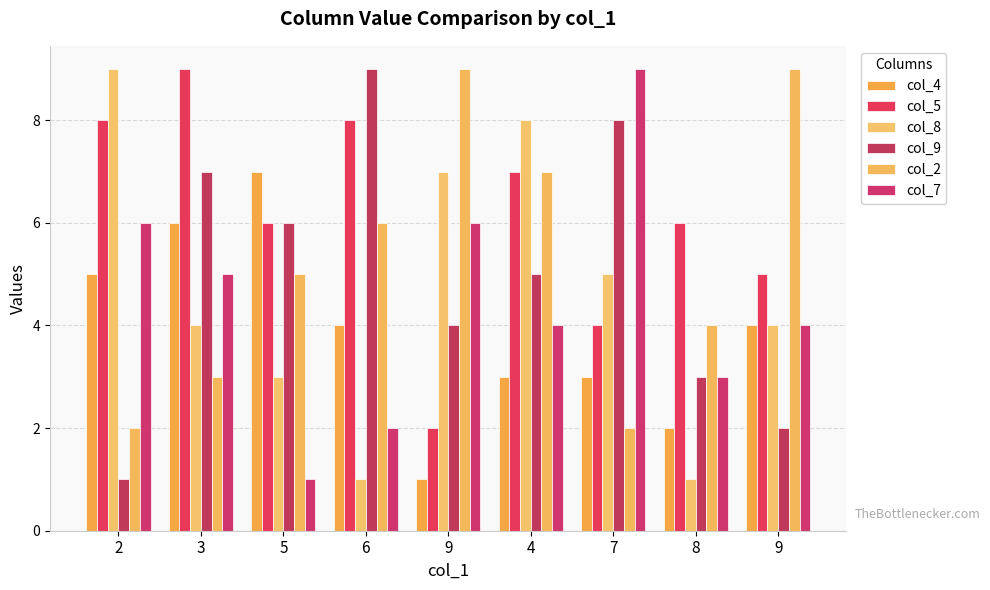

True or false: col_9 has a value of 4 at 8.

False